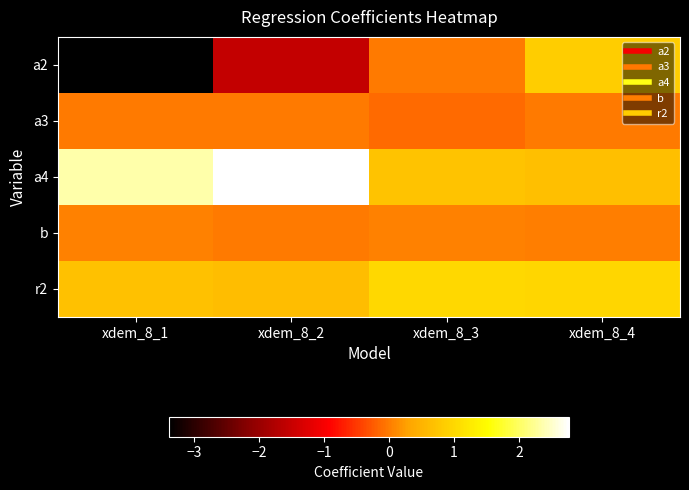

What is the smallest value displayed?

-3.4